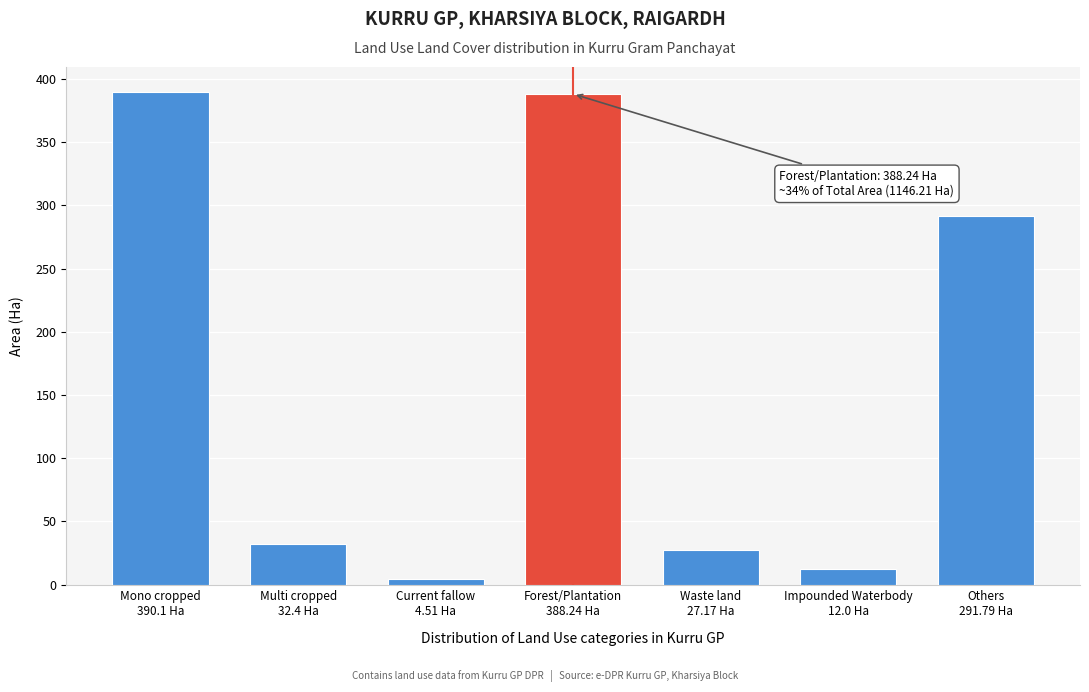

Reading left to right, transcribe all the data shown in this chart.

390.1	32.4	4.5	388.2	27.2	12.0	291.8